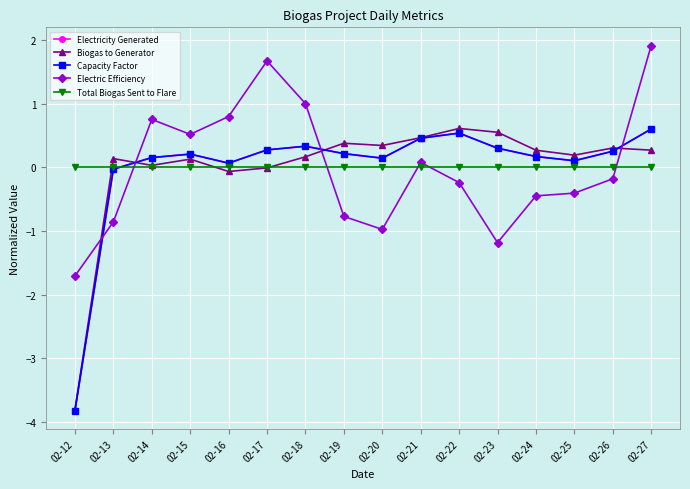

Does the chart have visible grid lines?

Yes